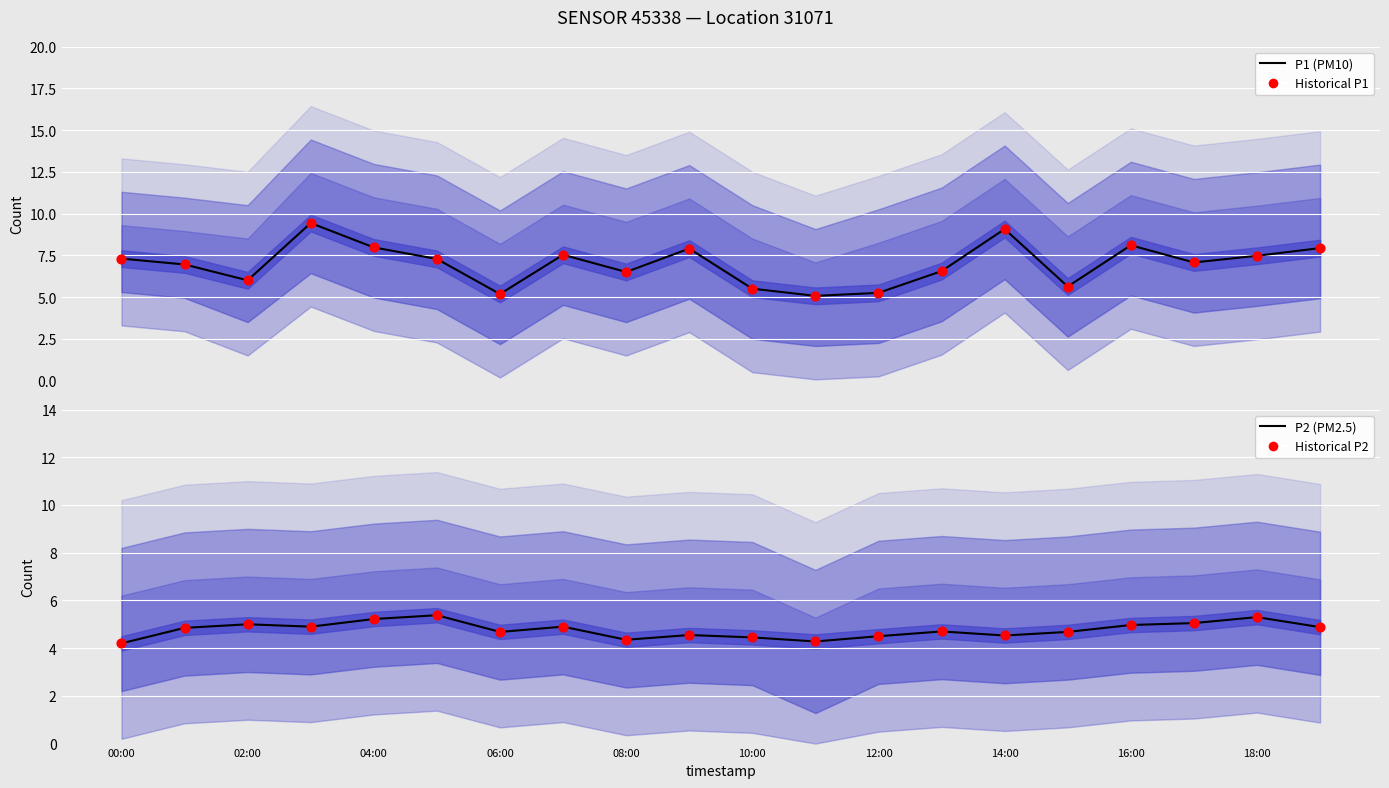

What is the total value across all series at 15?

20.6